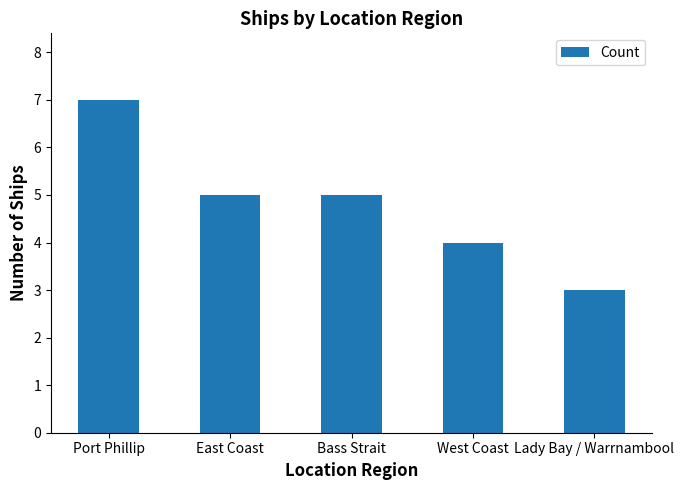

What is the label of the 4th bar from the right?

East Coast